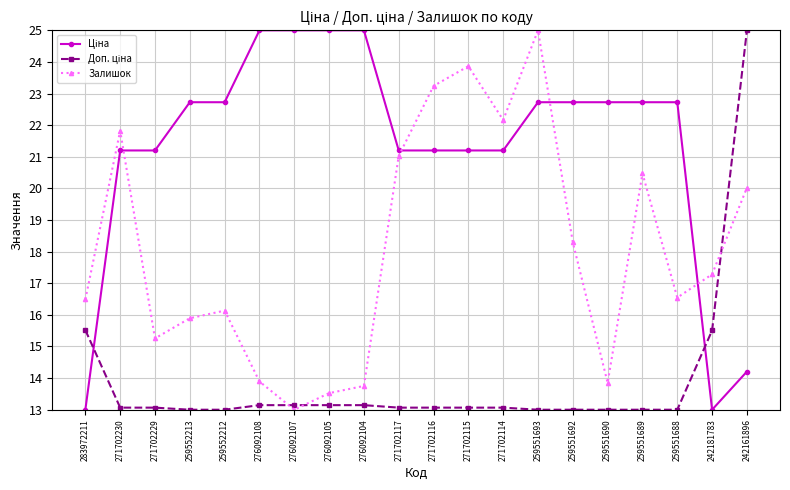

What is the smallest value displayed?

13.0